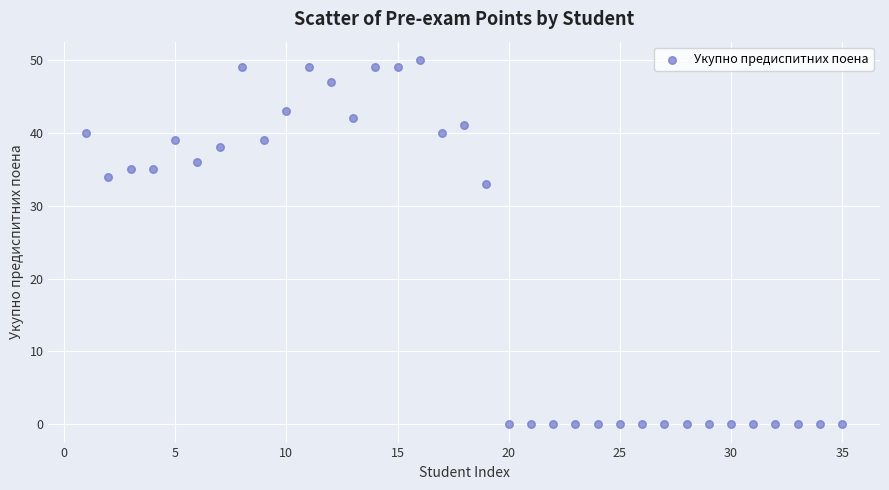

What is the range of Y values (max minus min)?

50